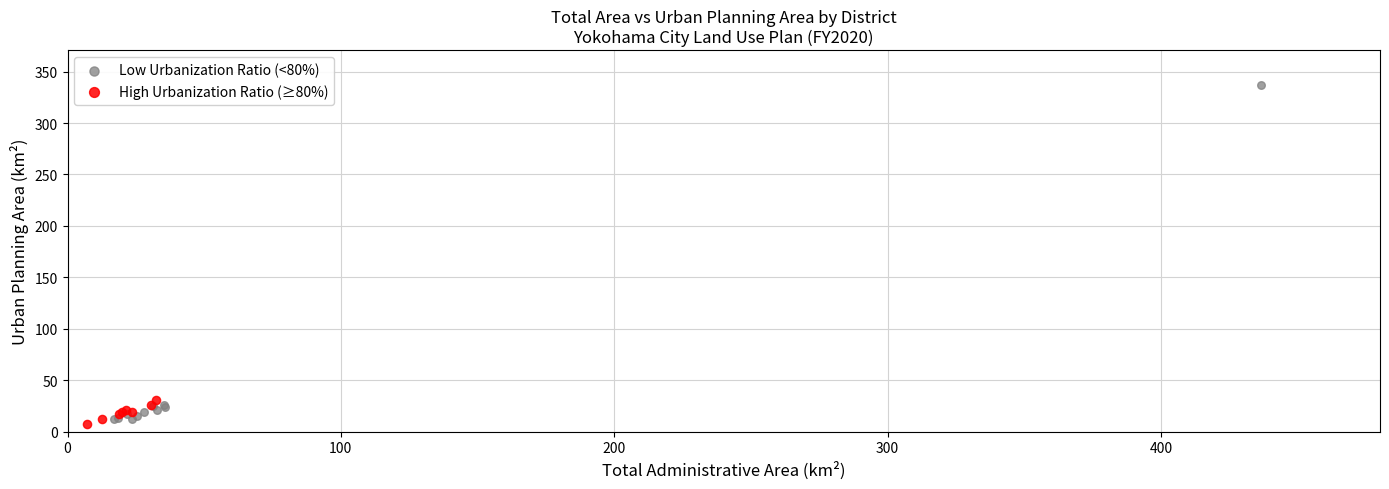

Which series has the largest Y range (max minus min)?

Low Urbanization Ratio (<80%)